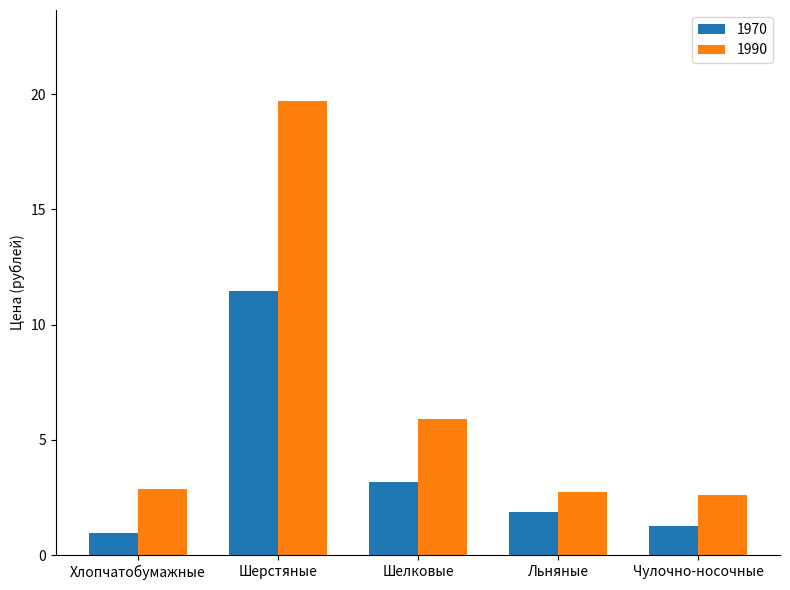

Which series has the largest range (max minus min)?

1990